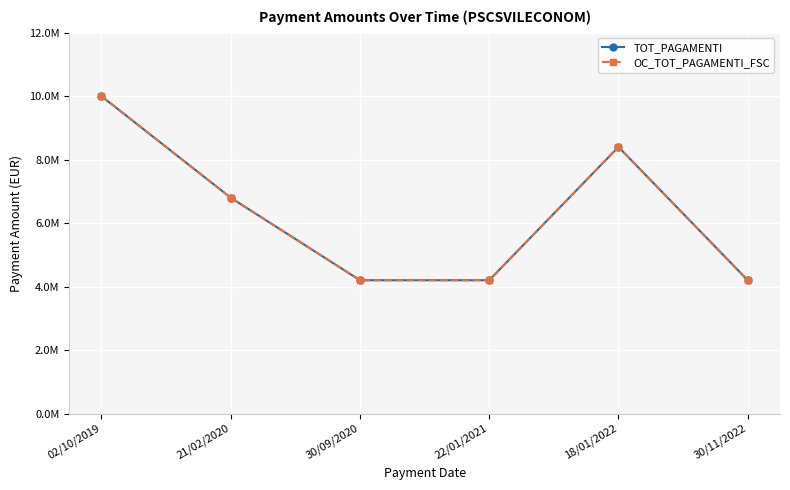

True or false: TOT_PAGAMENTI and OC_TOT_PAGAMENTI_FSC cross at least once.

False